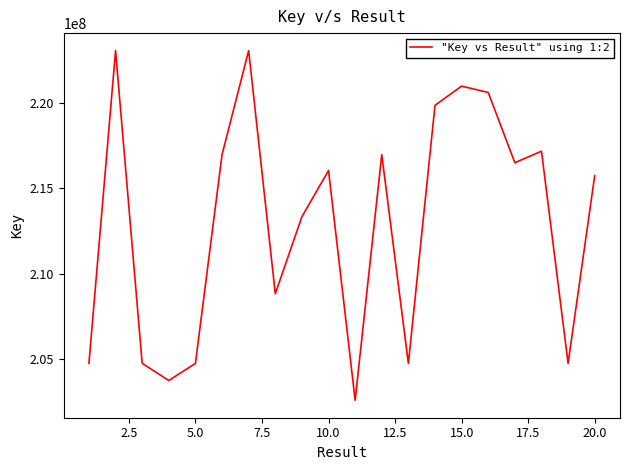

What is the difference between the maximum and minimum values?

20506310